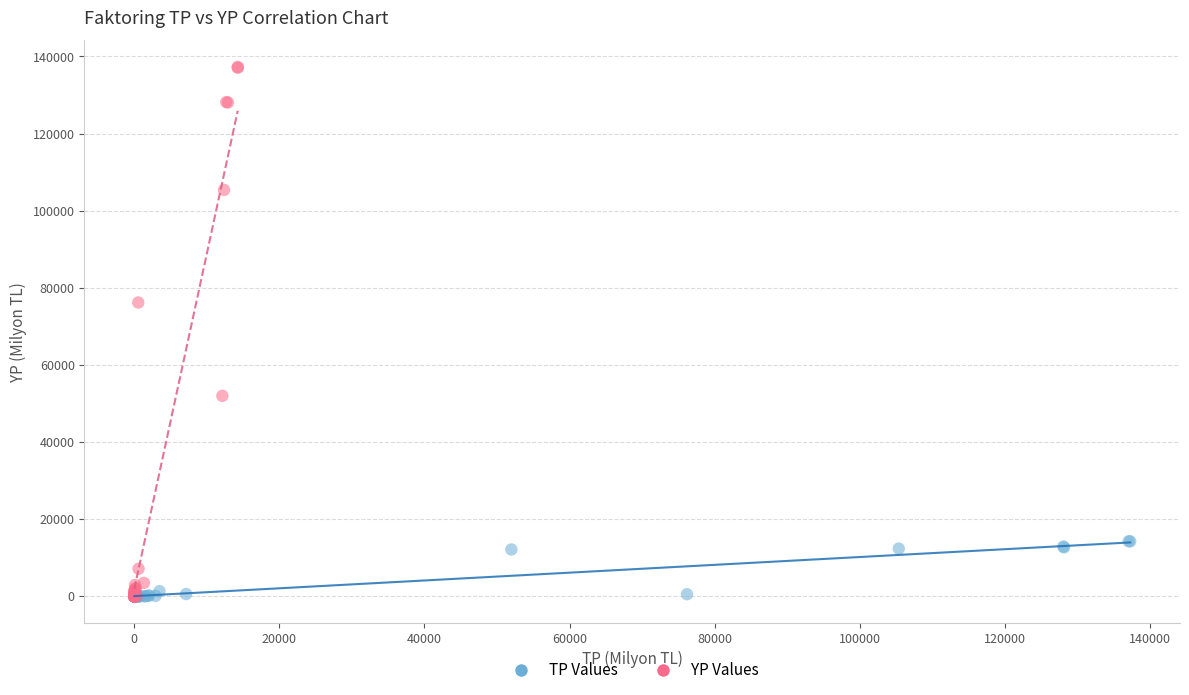

Which series contains the highest Y value?

YP Values